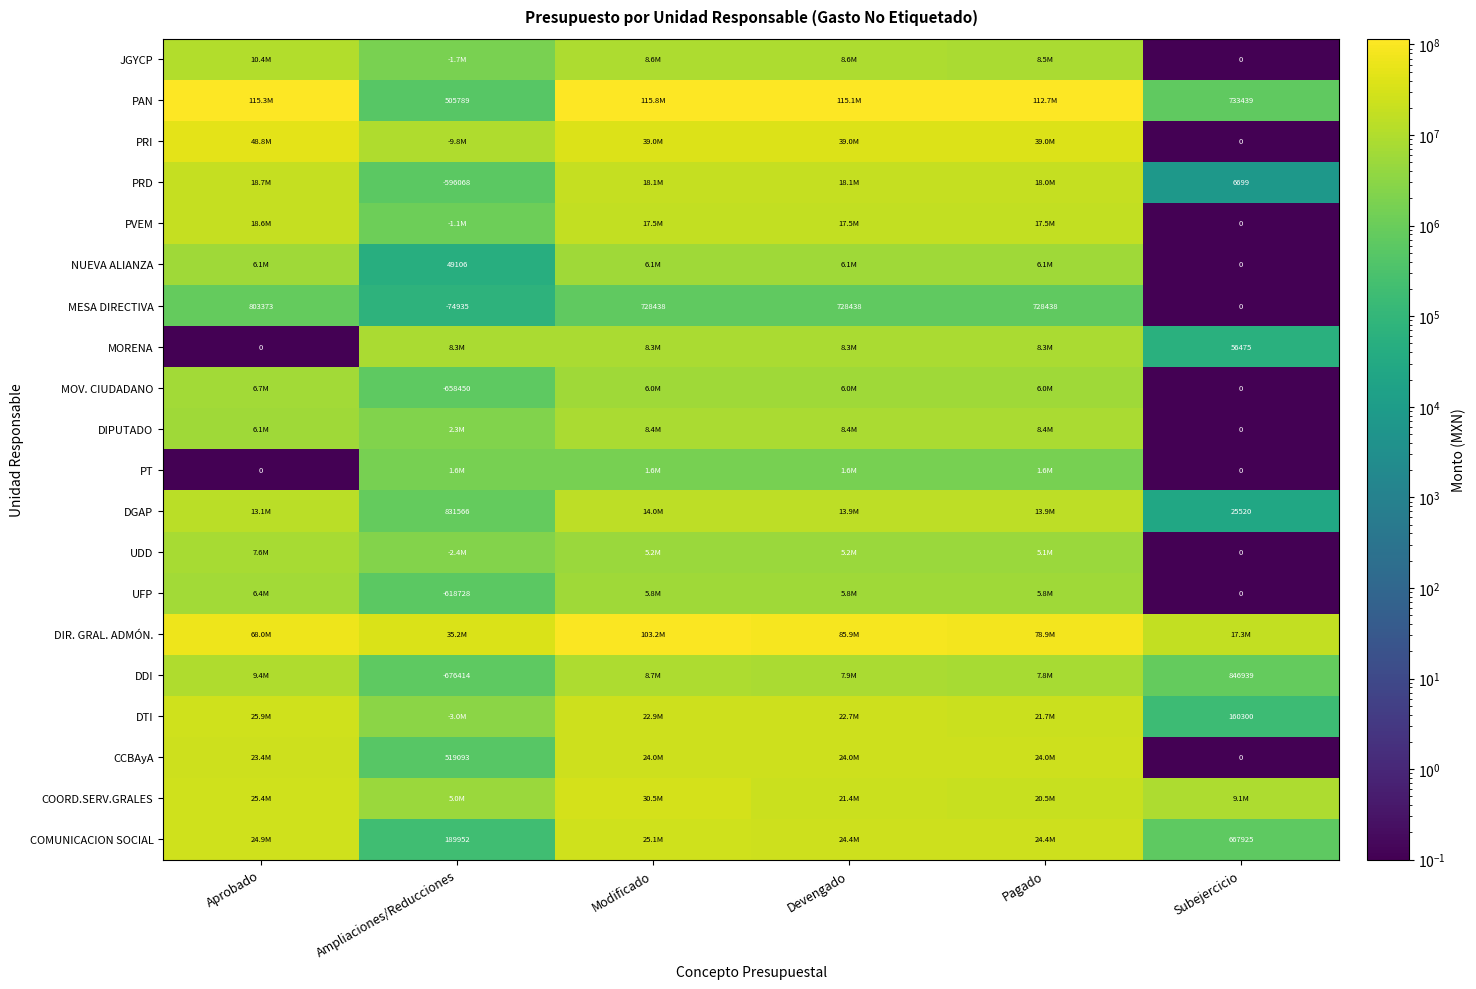

What is the highest value of the PAN series?

115788139.4